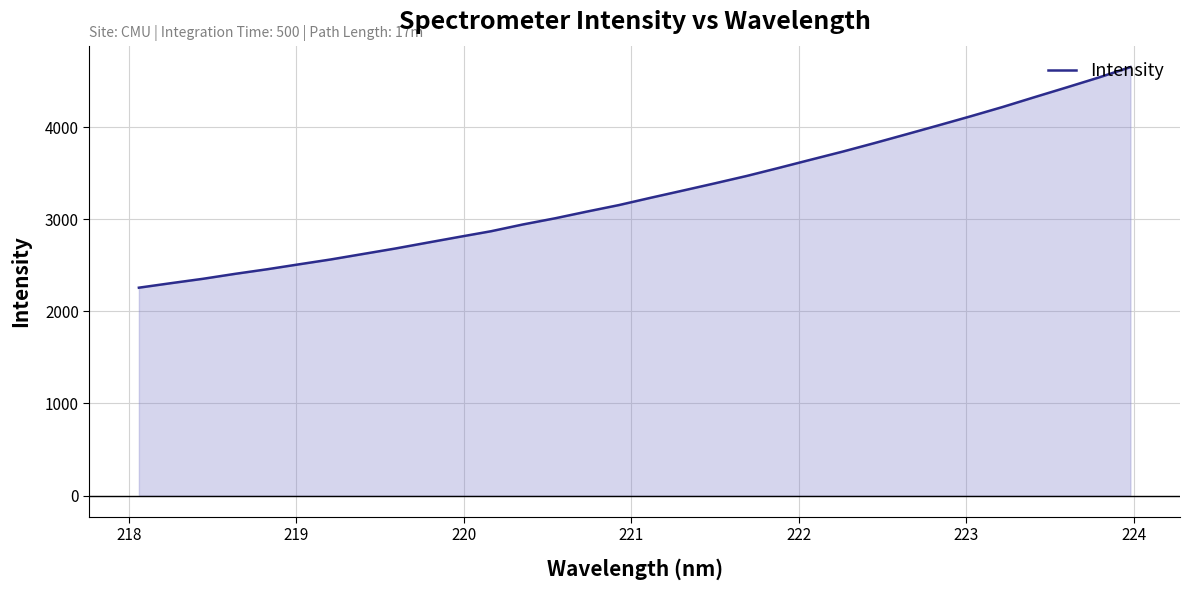

Does the chart have visible grid lines?

Yes